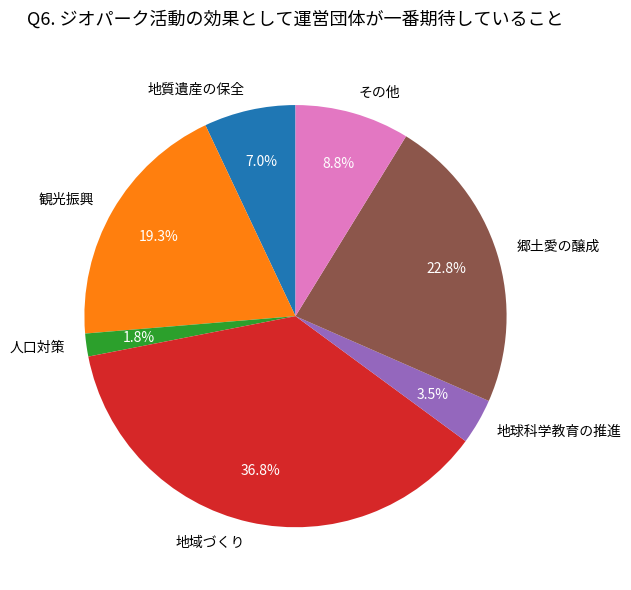

How many segments does this pie chart have?

7